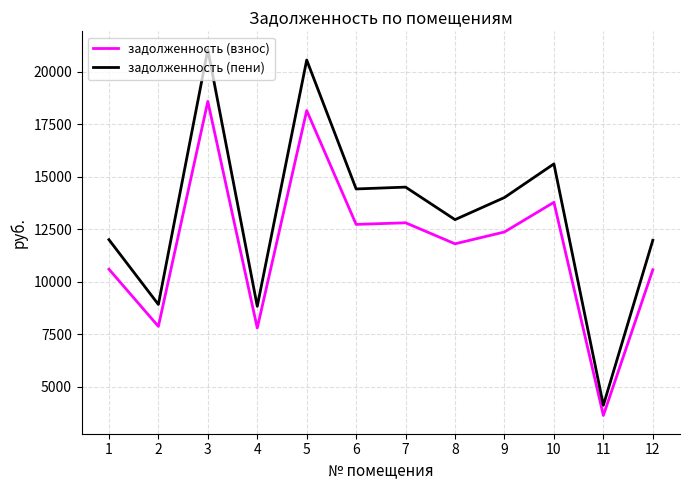

List the series in order of their overall mean, lowest first.

задолженность (взнос), задолженность (пени)